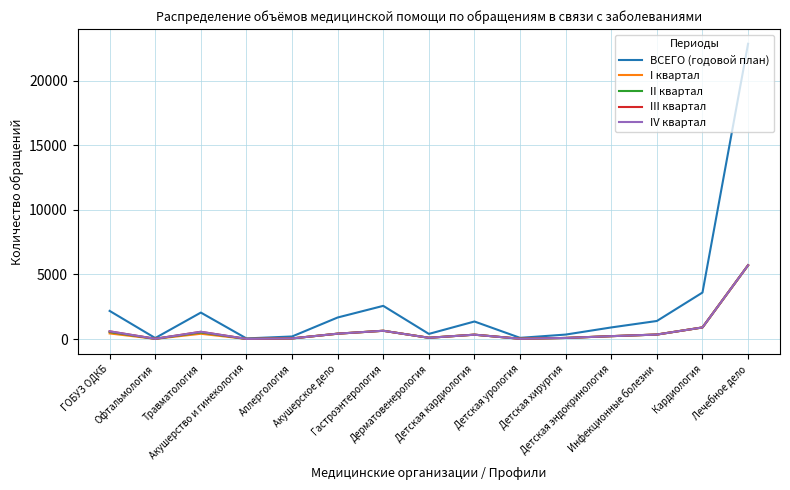

How many categories are shown in the chart?

15